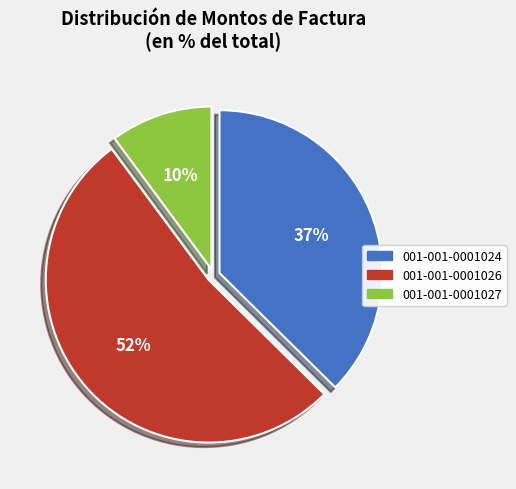

Which category has the biggest portion of the pie?

001-001-0001026